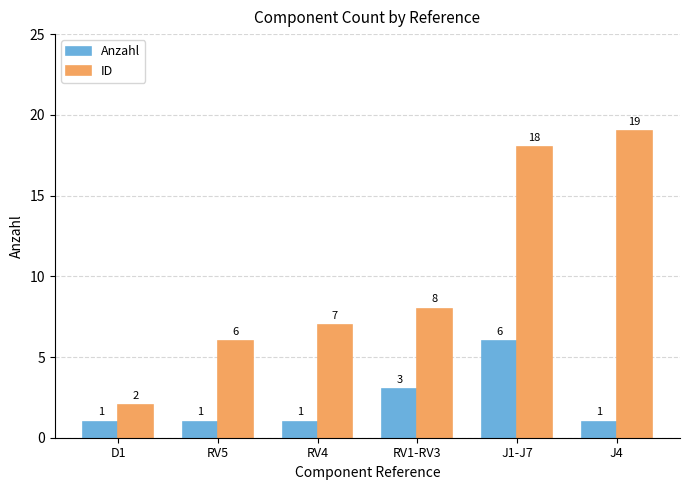

Which series changed the most between J1-J7 and J4?

Anzahl